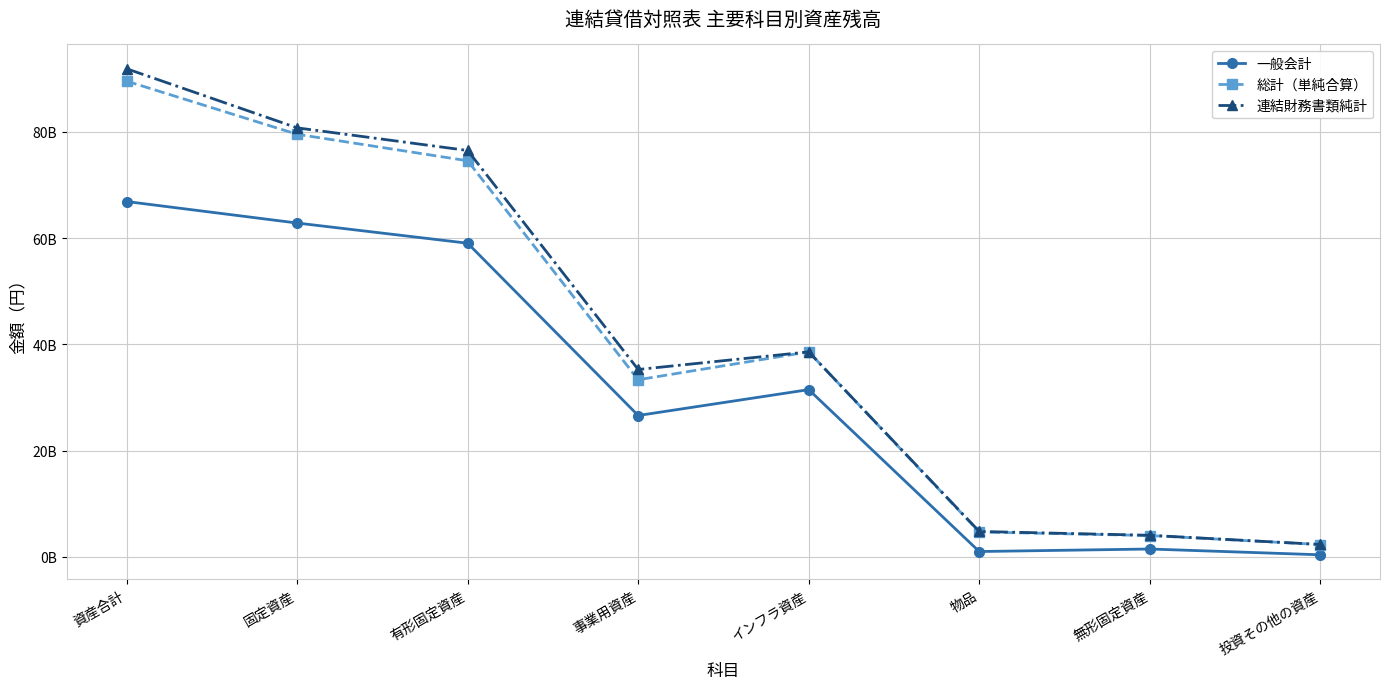

What are all the series names shown in the legend?

一般会計, 総計（単純合算）, 連結財務書類純計